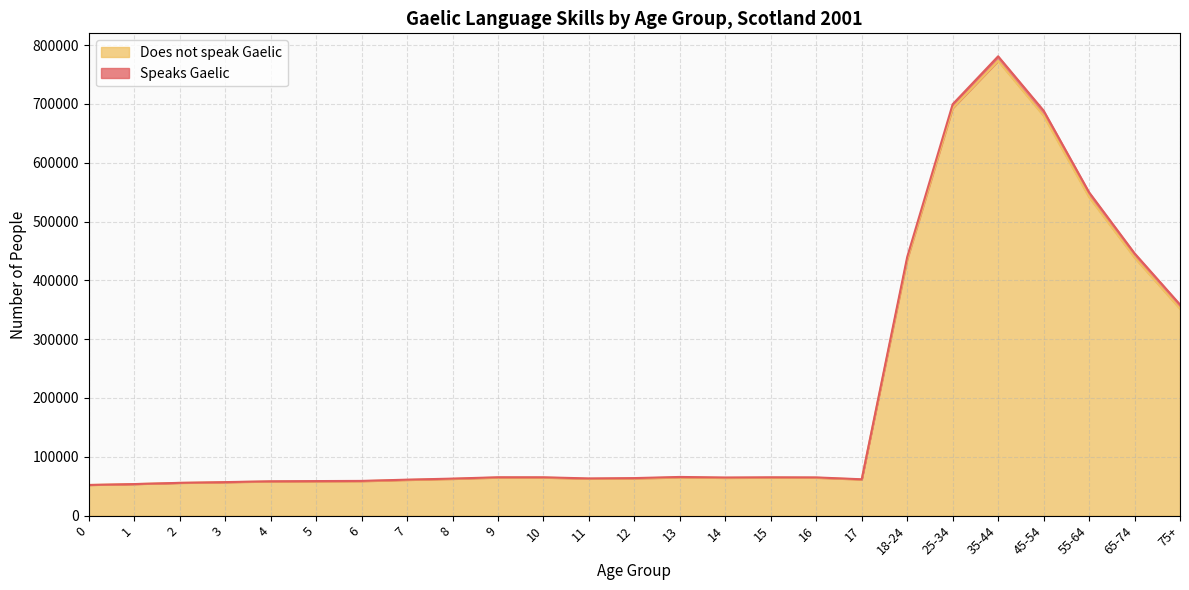

True or false: the data shows 62365 at 8.

True